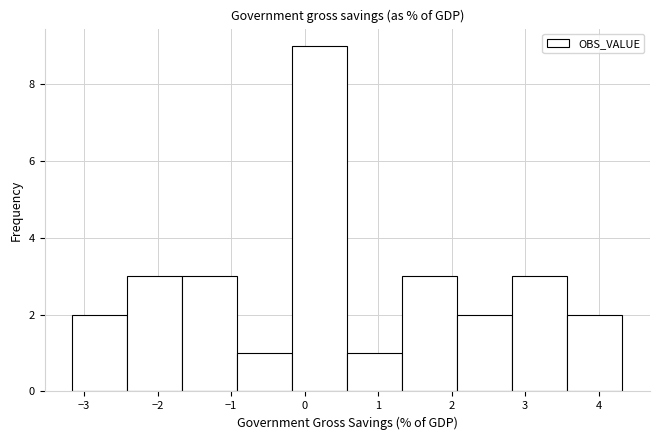

Reading left to right, transcribe this chart: for each bar, give the range it covers on the x-axis and its height. Neither the bar edges nor the heights are printed on the chart, so give them approximately, as read against the axes.

-3.2 to -2.4: 2
-2.4 to -1.7: 3
-1.7 to -0.9: 3
-0.9 to -0.2: 1
-0.2 to 0.6: 9
0.6 to 1.3: 1
1.3 to 2.1: 3
2.1 to 2.8: 2
2.8 to 3.6: 3
3.6 to 4.3: 2